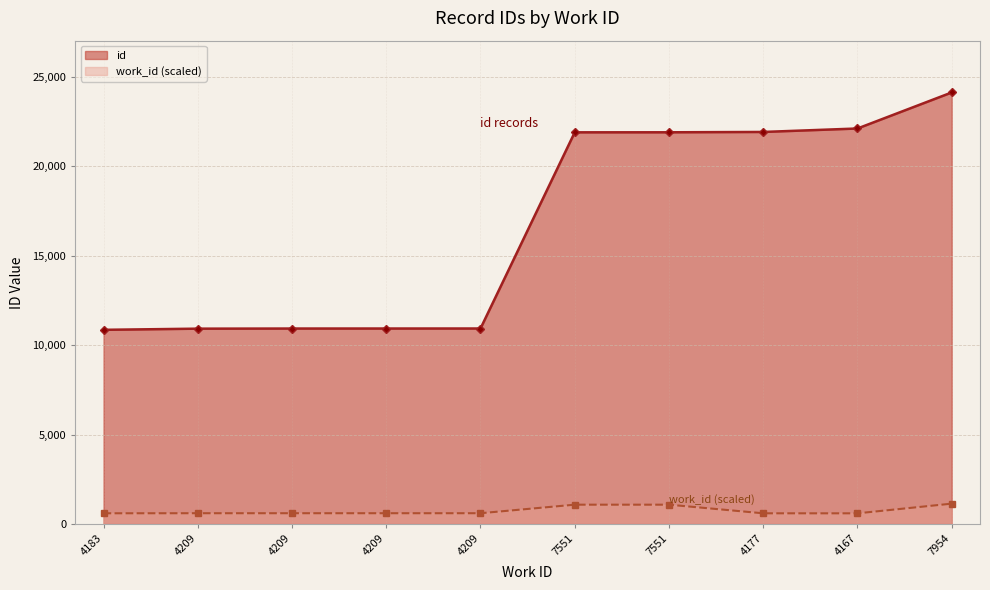

Between 4209 and 4177, which series saw the biggest shift?

id_line